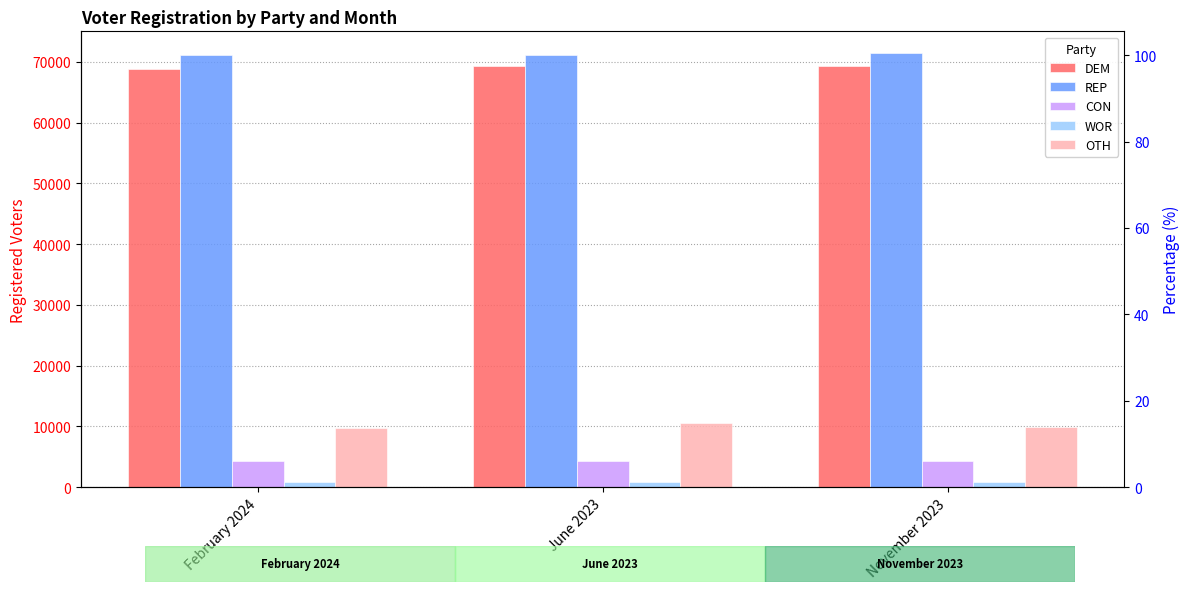

Reading left to right, transcribe all the data shown in this chart.

DEM: 68872	69237	69272
REP: 71086	71171	71447
CON: 4353	4371	4357
WOR: 831	801	820
OTH: 9739	10471	9871